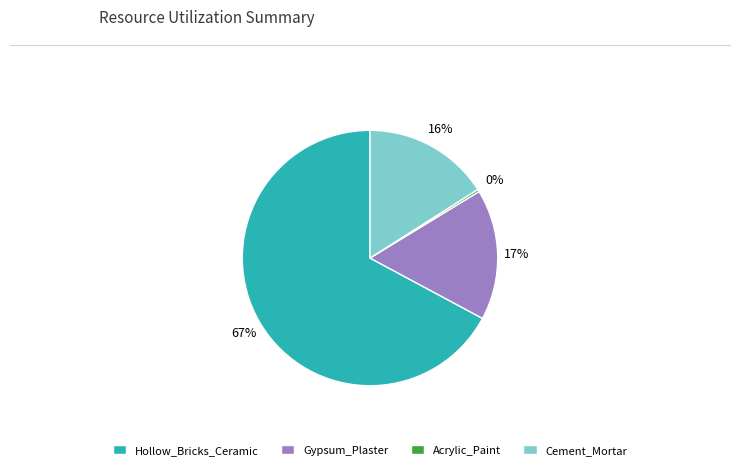

Count the number of slices in the pie.

4